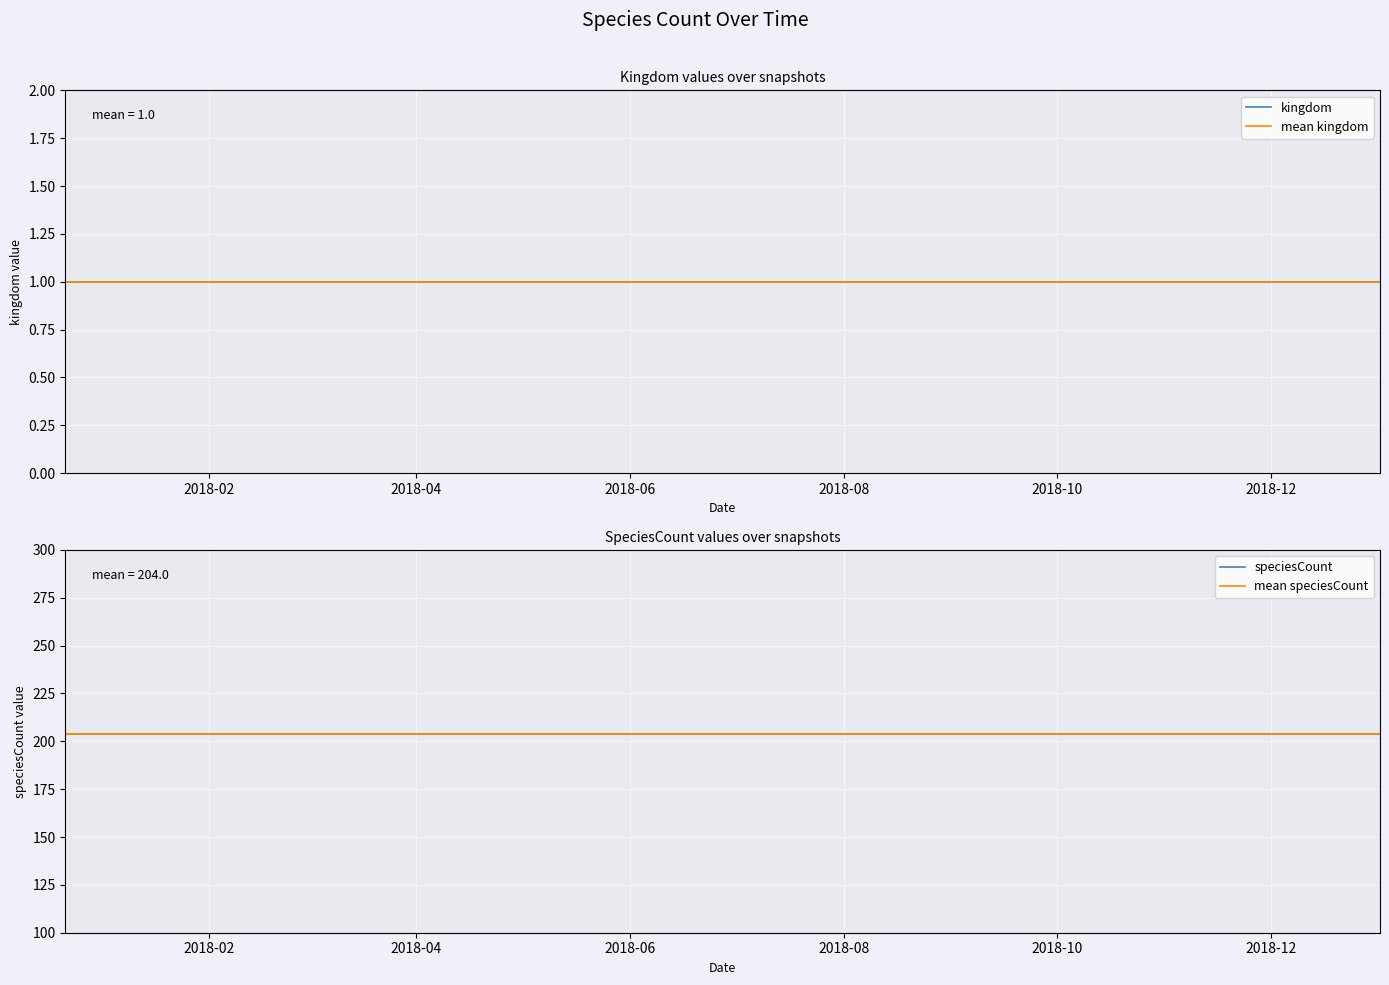

Which label corresponds to the largest value in the chart?

2017-12-22